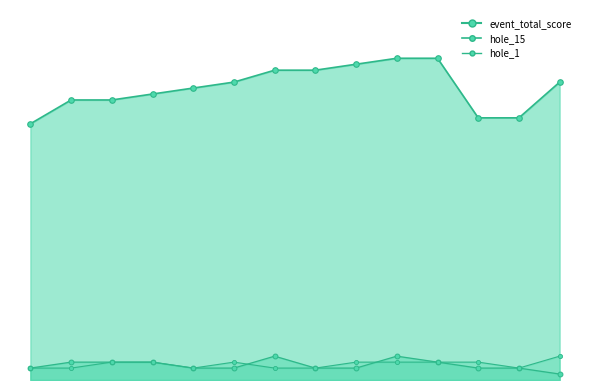

What is the label of the 13th point from the right?

1